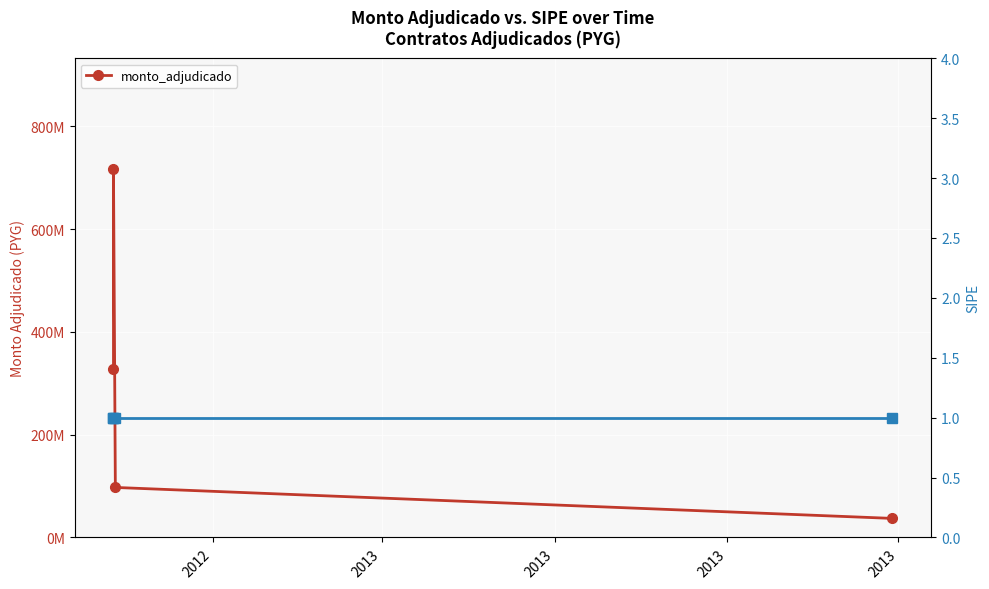

What is the difference between the maximum and minimum values?

679948027